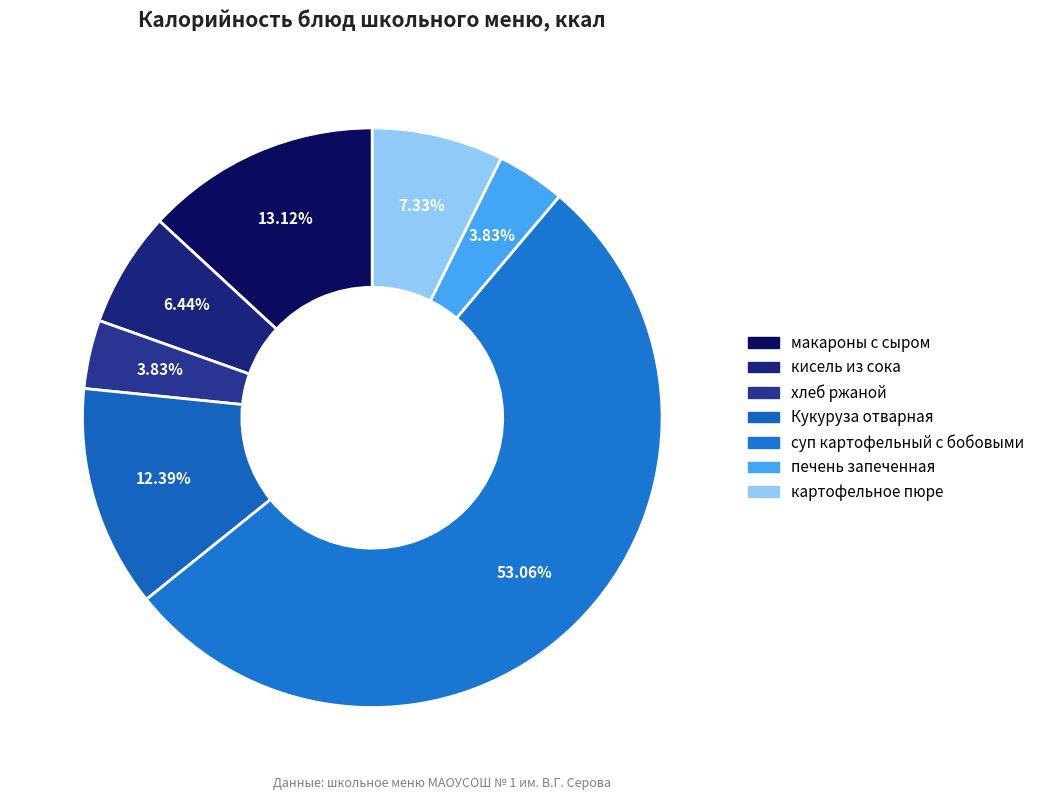

To the nearest percent, what is the average slice percentage?

14%